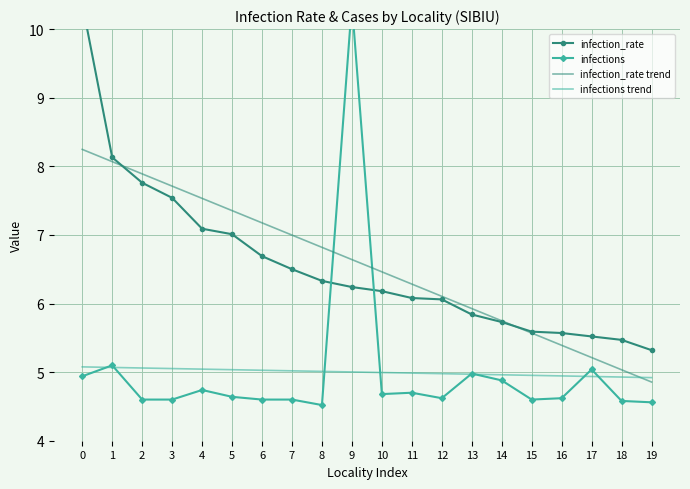

How many intersections are there between infection_rate and infections?

2